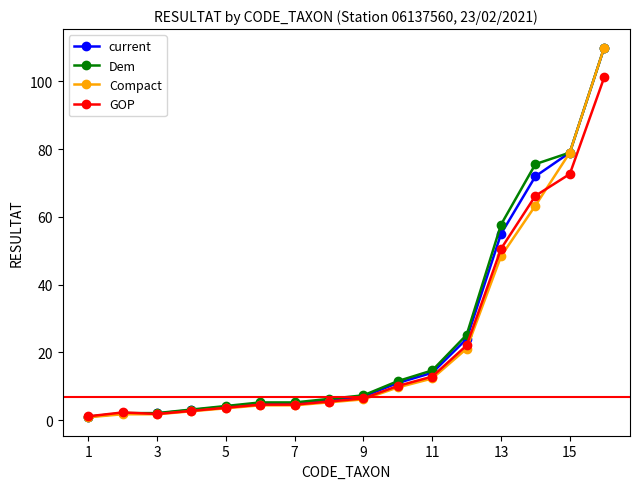

How many lines are shown in the chart?

4